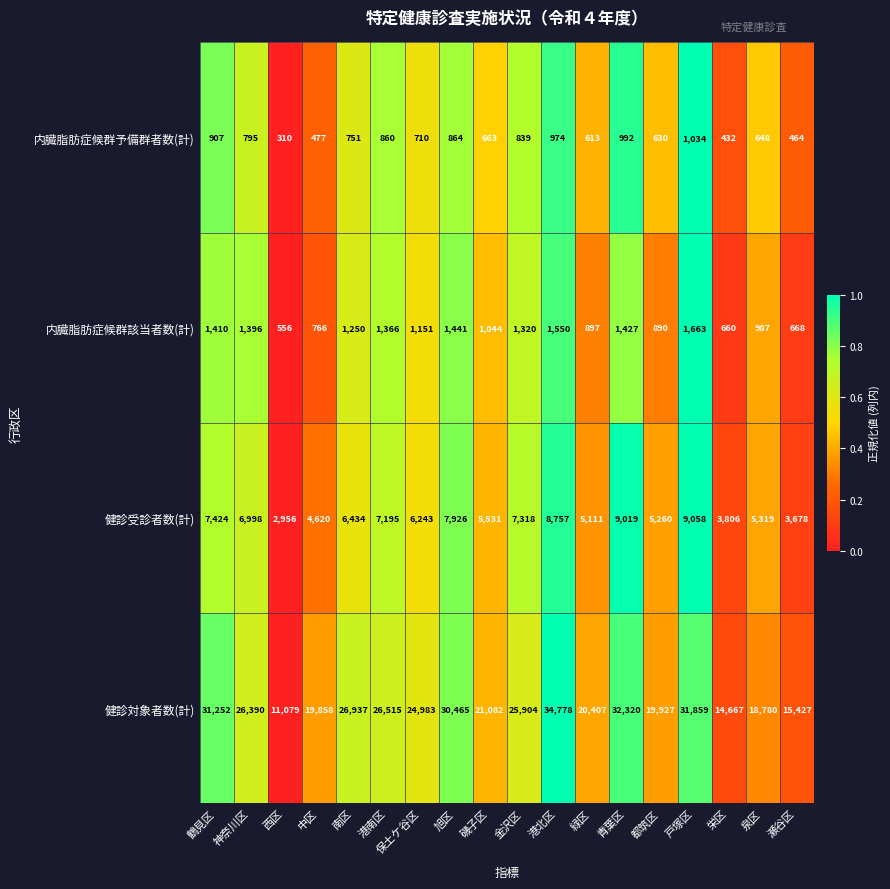

At which category is the sum across all series the highest?

港北区